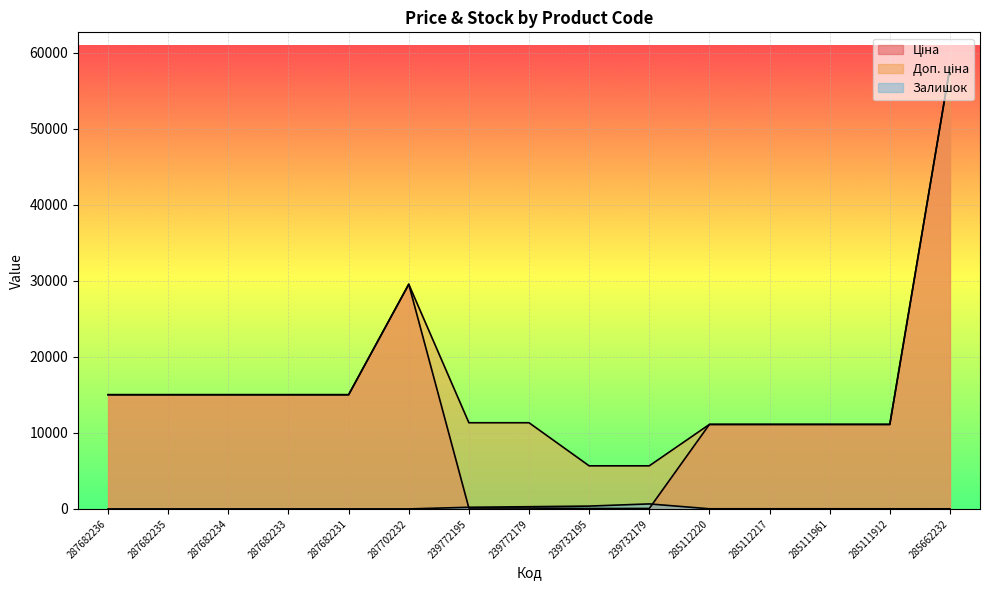

Reading right to left, extract all data points from this chart.

Ціна: 58037.0	11113.6	11113.6	11113.6	11113.6	56.7	56.7	113.3	113.3	29548.9	15019.2	15019.2	15019.2	15019.2	15019.2
Доп. ціна: 58037.0	11113.6	11113.6	11113.6	11113.6	5667.0	5667.0	11334.0	11334.0	29548.9	15019.2	15019.2	15019.2	15019.2	15019.2
Залишок: 12.0	14.0	17.0	17.0	17.0	658.0	370.0	290.0	215.0	0.0	0.0	0.0	0.0	0.0	0.0